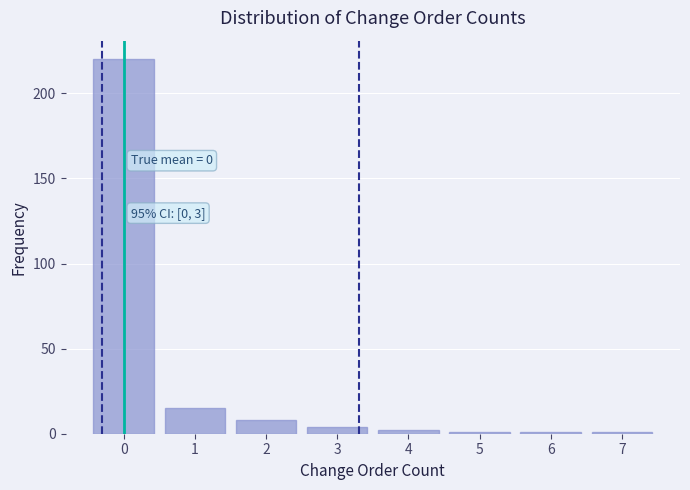

Reading right to left, transcribe all the data shown in this chart.

1	1	1	2	4	8	15	220